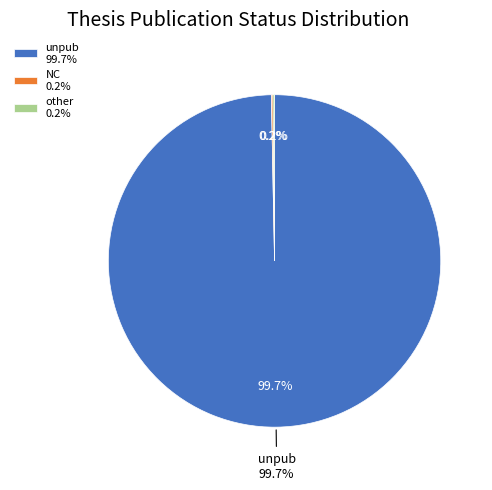

Which category has the smallest portion of the pie?

NC